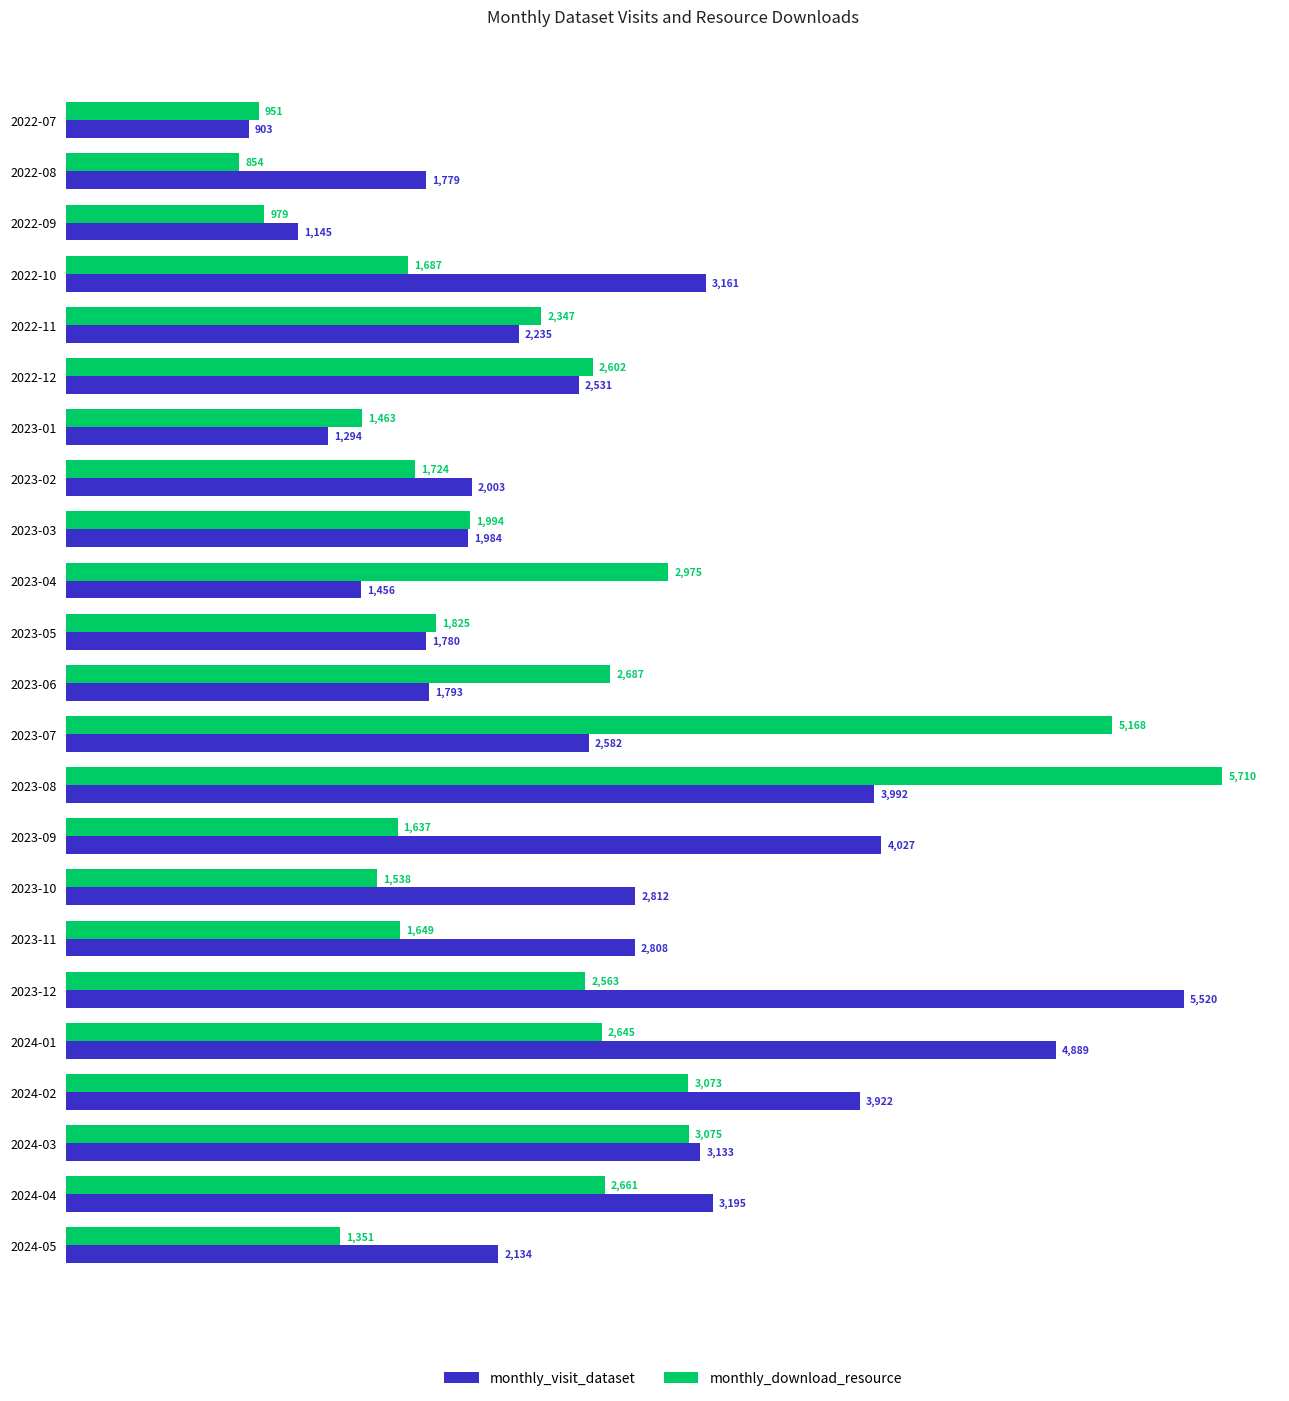

How many values in the monthly_download_resource series are below 1994?

11